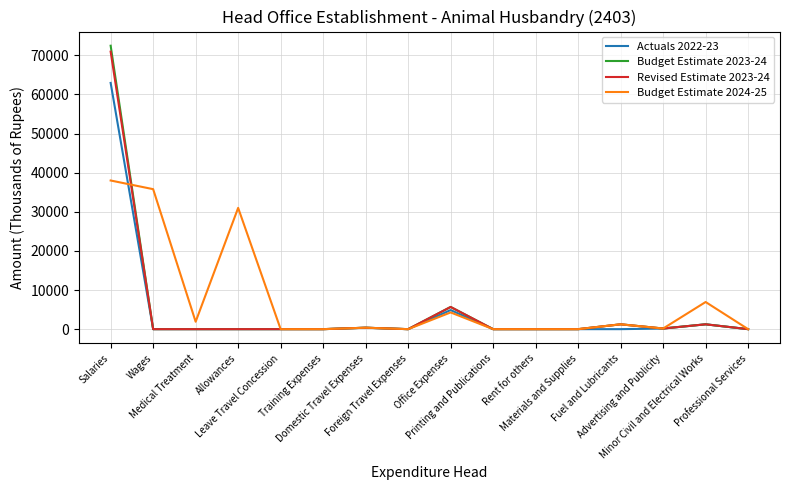

Which series has the largest range (max minus min)?

Budget Estimate 2023-24